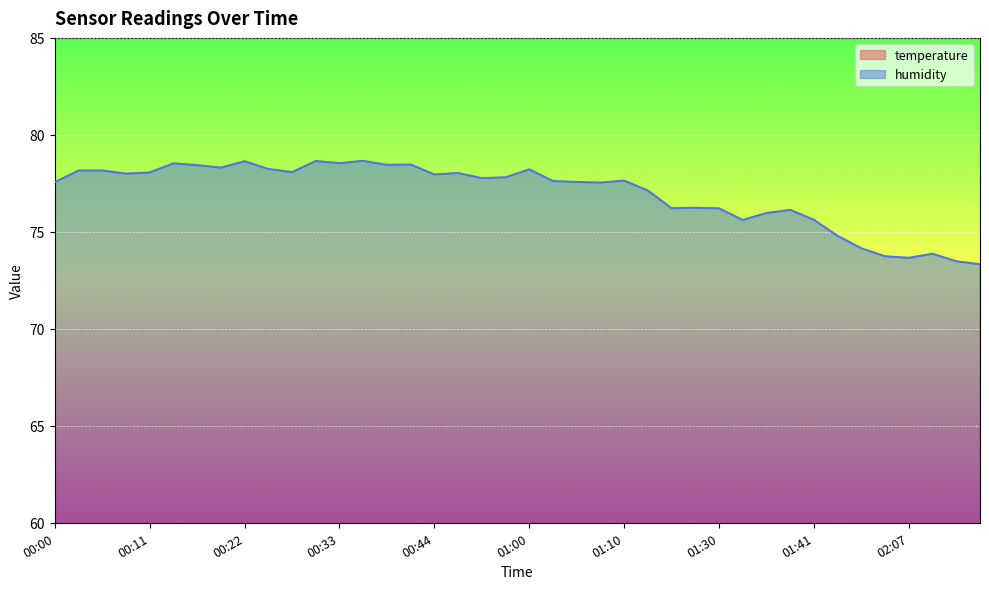

Rank the series by their maximum value, from lowest to highest.

temperature, humidity